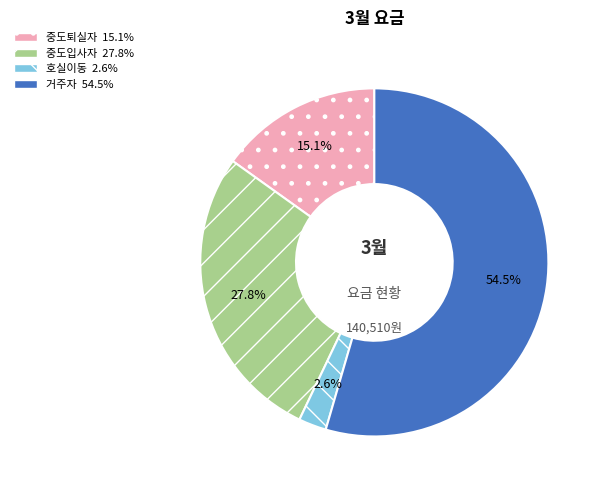

Count the number of slices in the pie.

4